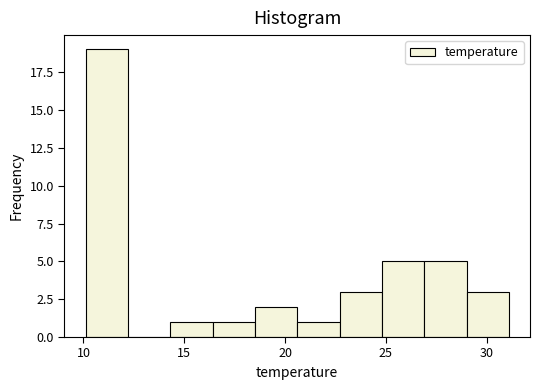

Reading left to right, transcribe this chart: for each bar, give the range it covers on the x-axis and its height. Neither the bar edges nor the heights are printed on the chart, so give them approximately, as read against the axes.

10.1 to 12.2: 19
12.2 to 14.3: 0
14.3 to 16.4: 1
16.4 to 18.5: 1
18.5 to 20.6: 2
20.6 to 22.7: 1
22.7 to 24.8: 3
24.8 to 26.9: 5
26.9 to 29.0: 5
29.0 to 31.1: 3